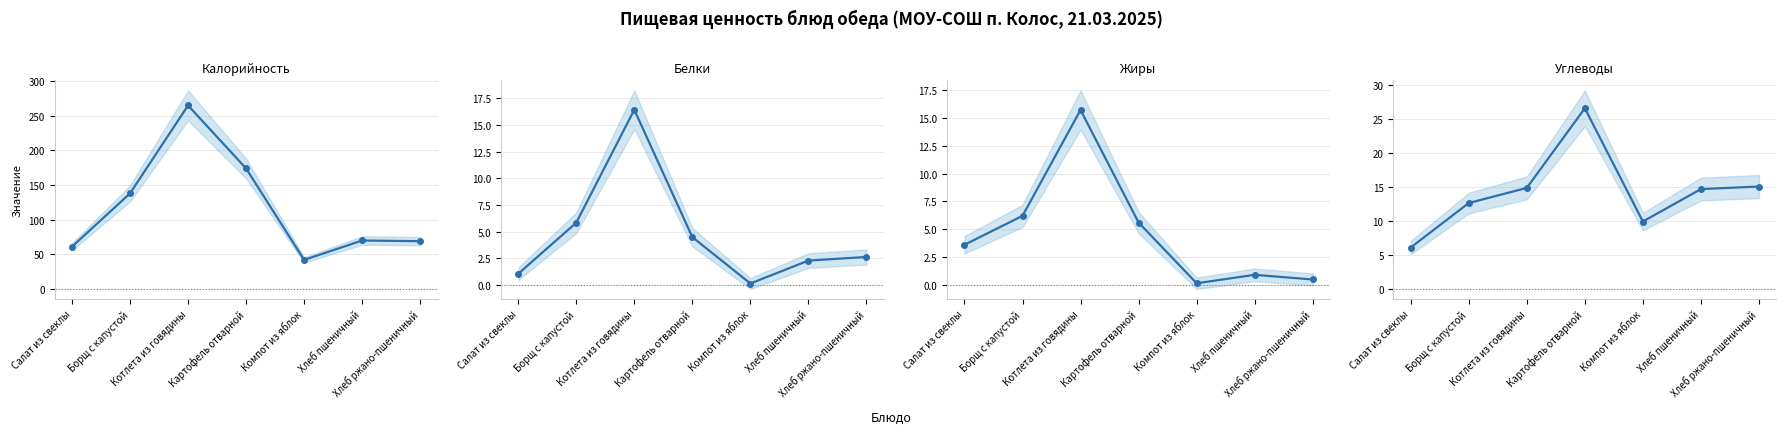

The value of Жиры at Компот из яблок is 0.2. True or false?

False